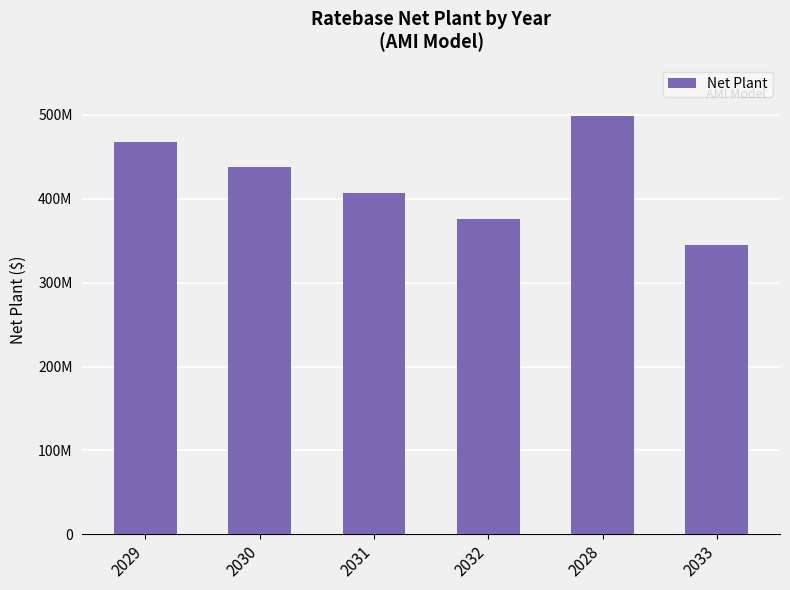

Between 2029 and 2031, which is larger?

2029